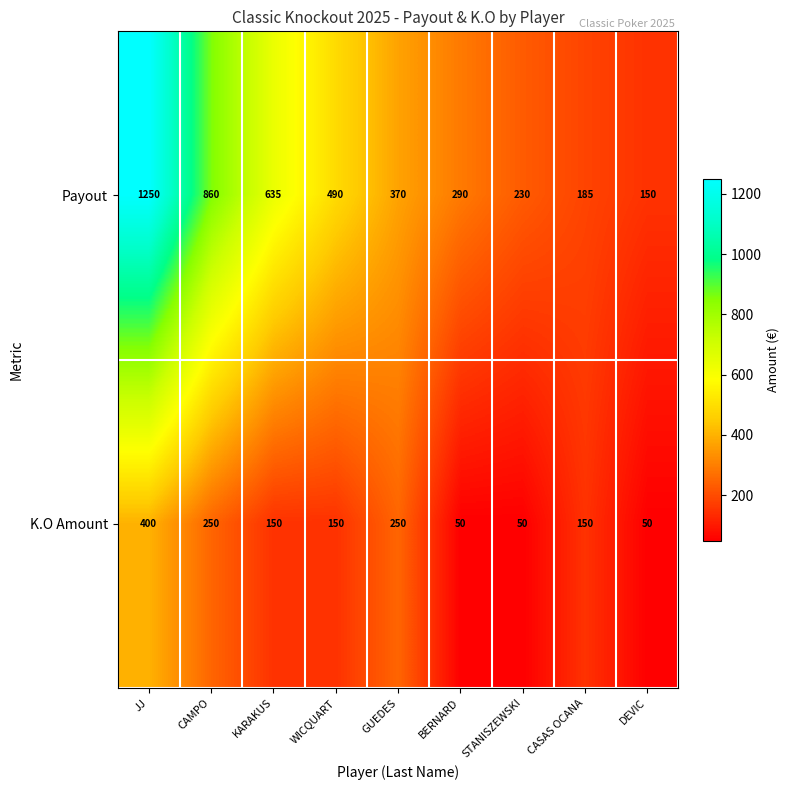

Rank the series by their average value, from lowest to highest.

K.O Amount, Payout